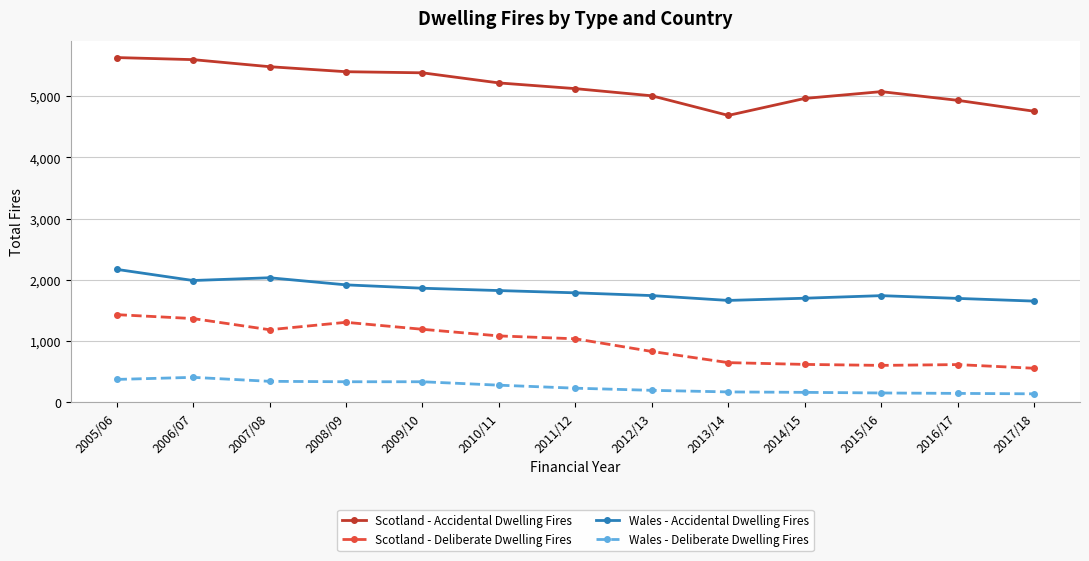

What is the label of the 8th point from the left?

2012/13